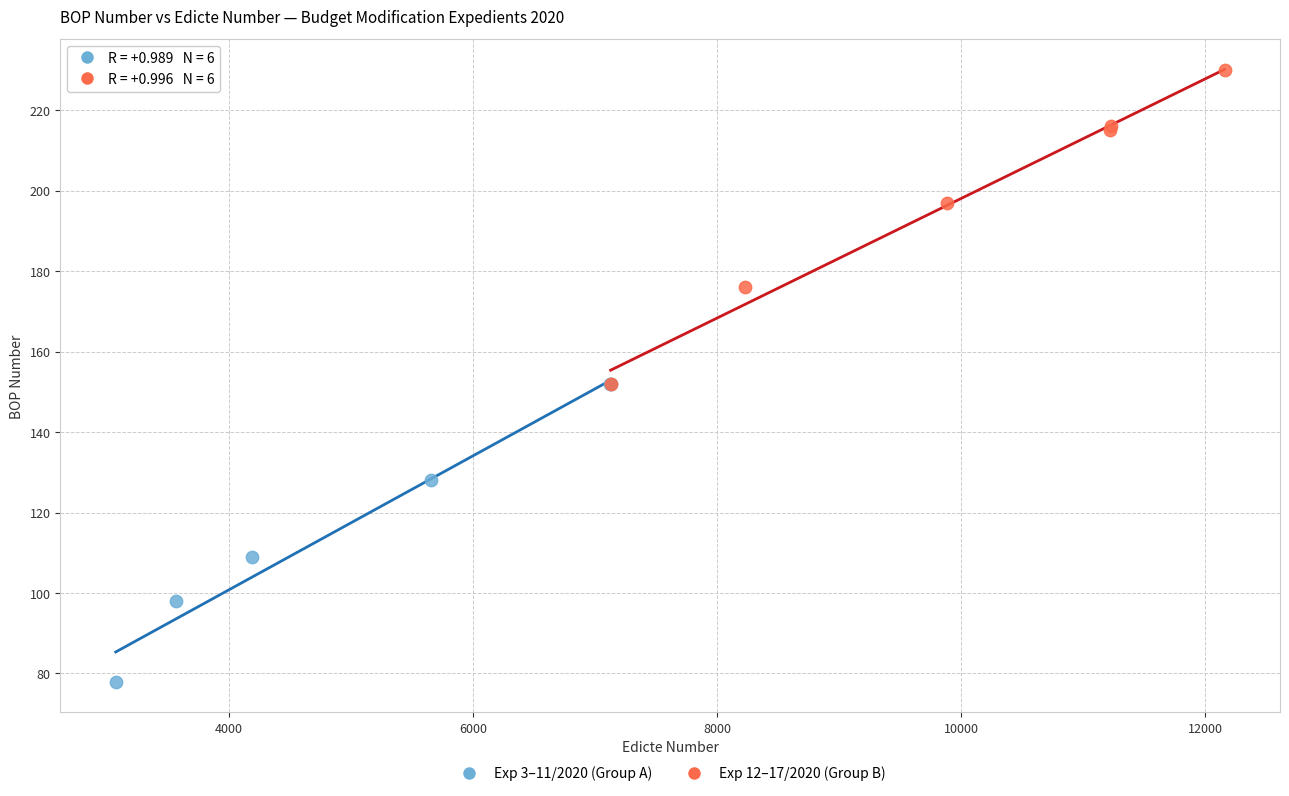

Which series contains the lowest Y value?

Exp 3–11/2020 (Group A)